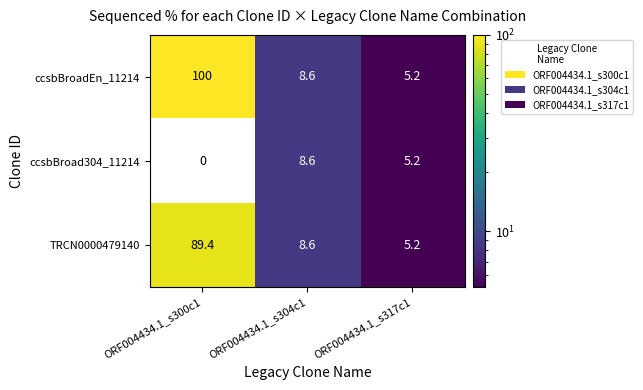

List the series in order of their peak value, highest first.

ccsbBroadEn_11214, TRCN0000479140, ccsbBroad304_11214